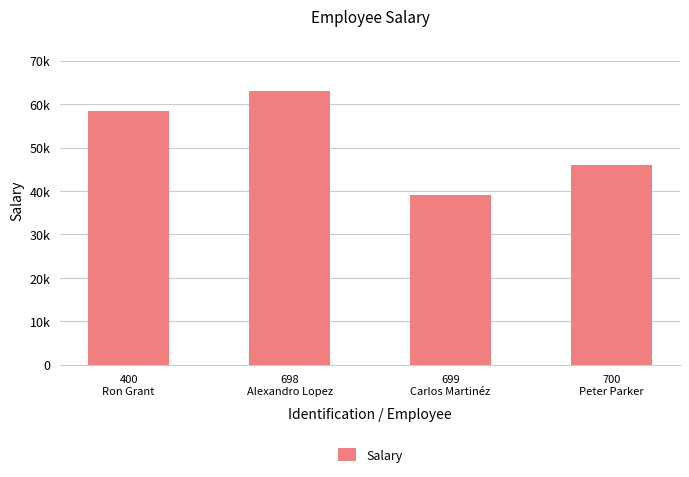

Where does the data first go above 58300?

698
Alexandro Lopez